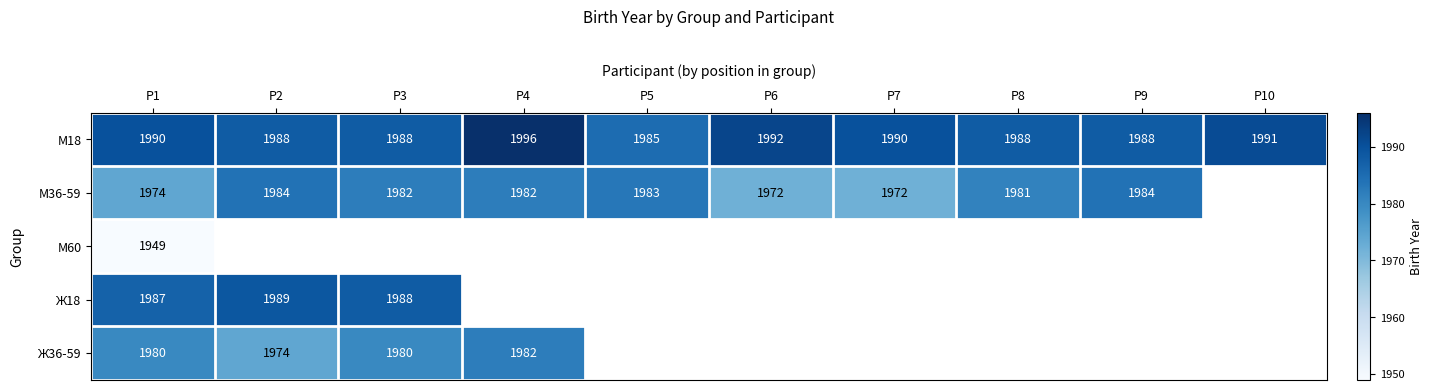

Is it true that М18 equals 532 at P6?

False